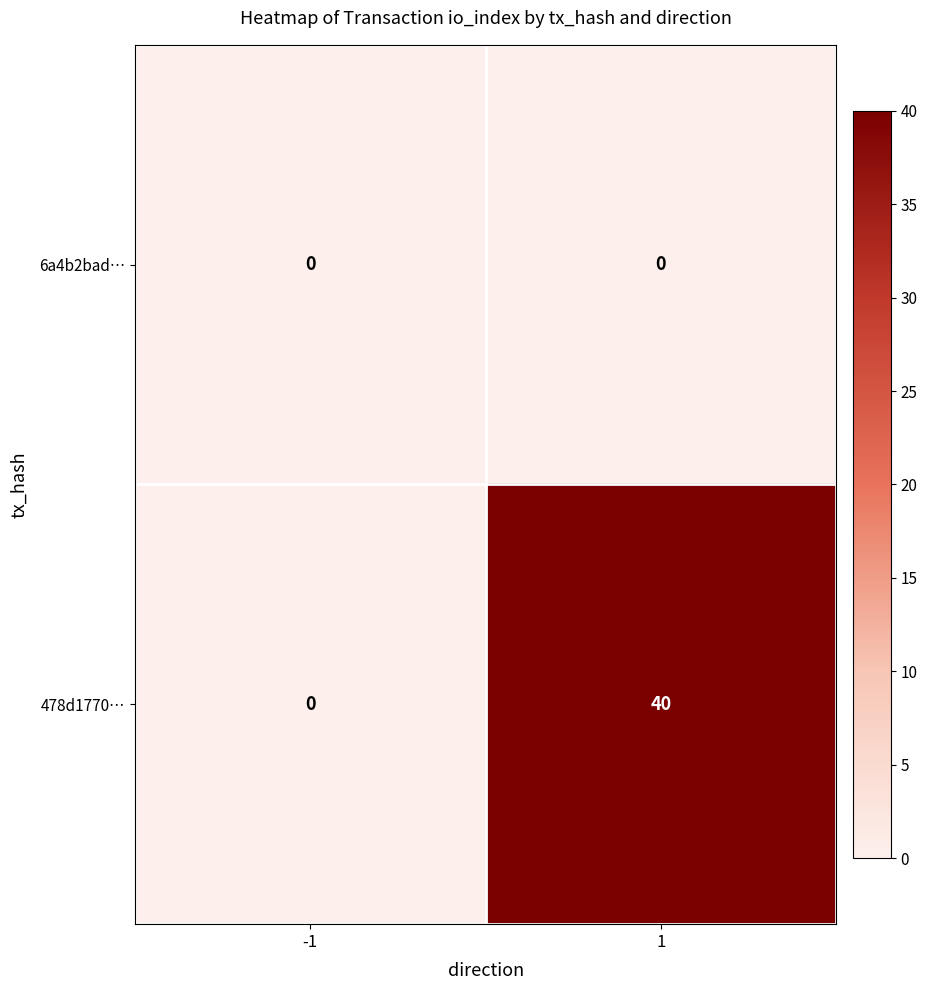

At which category is the sum across all series the highest?

1